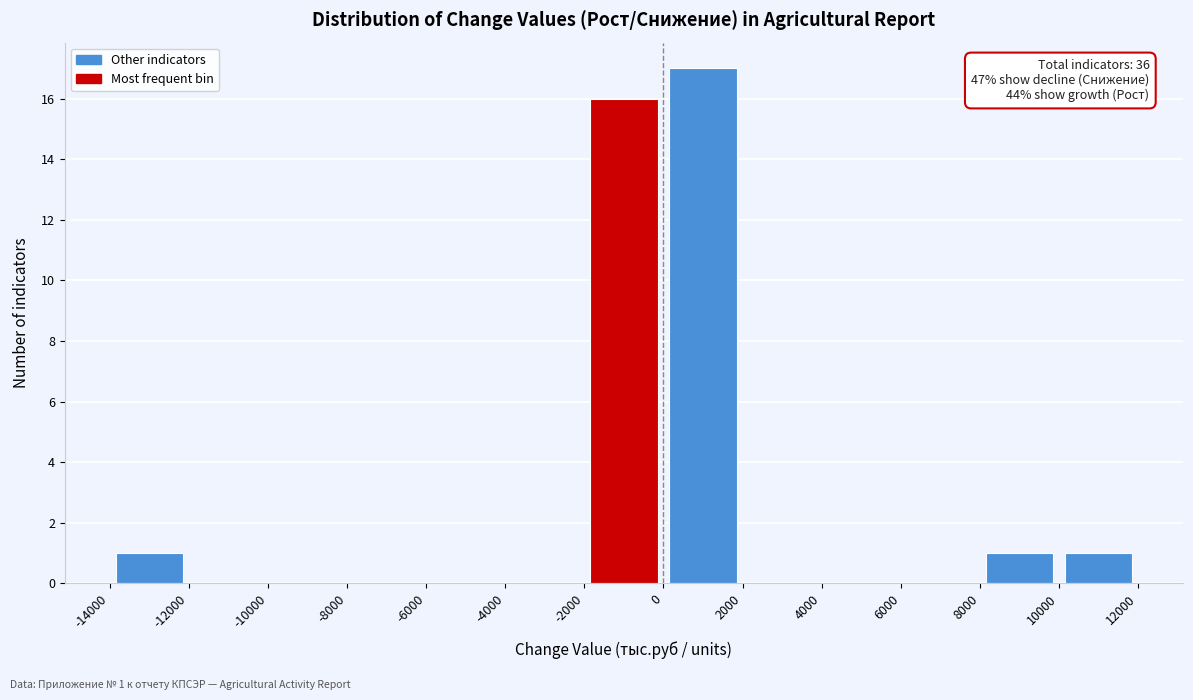

Which range on the x-axis has the tallest bar?

0 to 2000